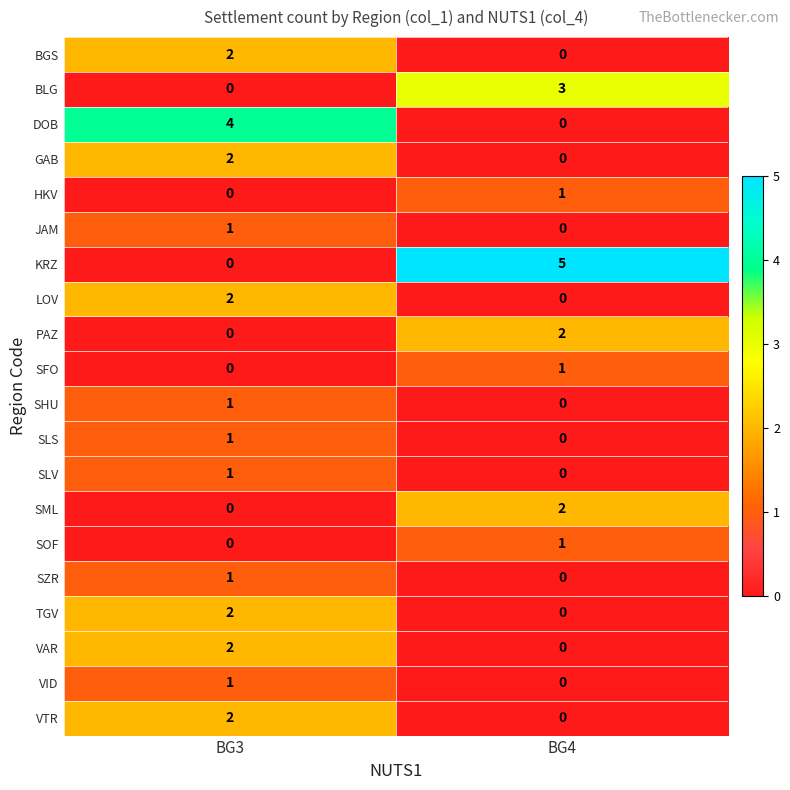

Rank the categories by SLV value from lowest to highest.

BG4, BG3